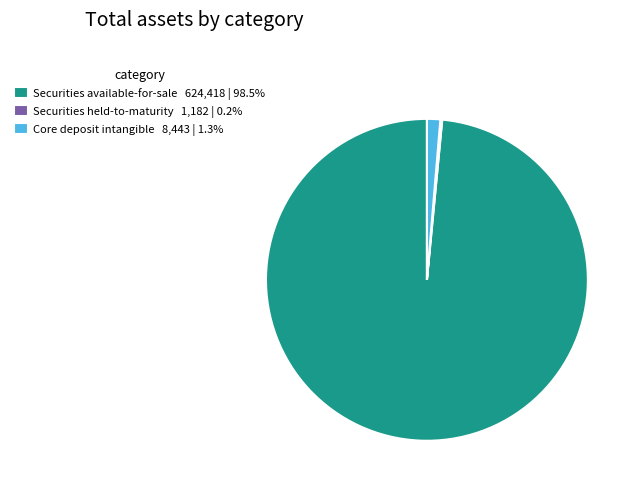

Is the sum of Securities available-for-sale 624,418 | 98.5% and Core deposit intangible 8,443 | 1.3% greater than half?

Yes